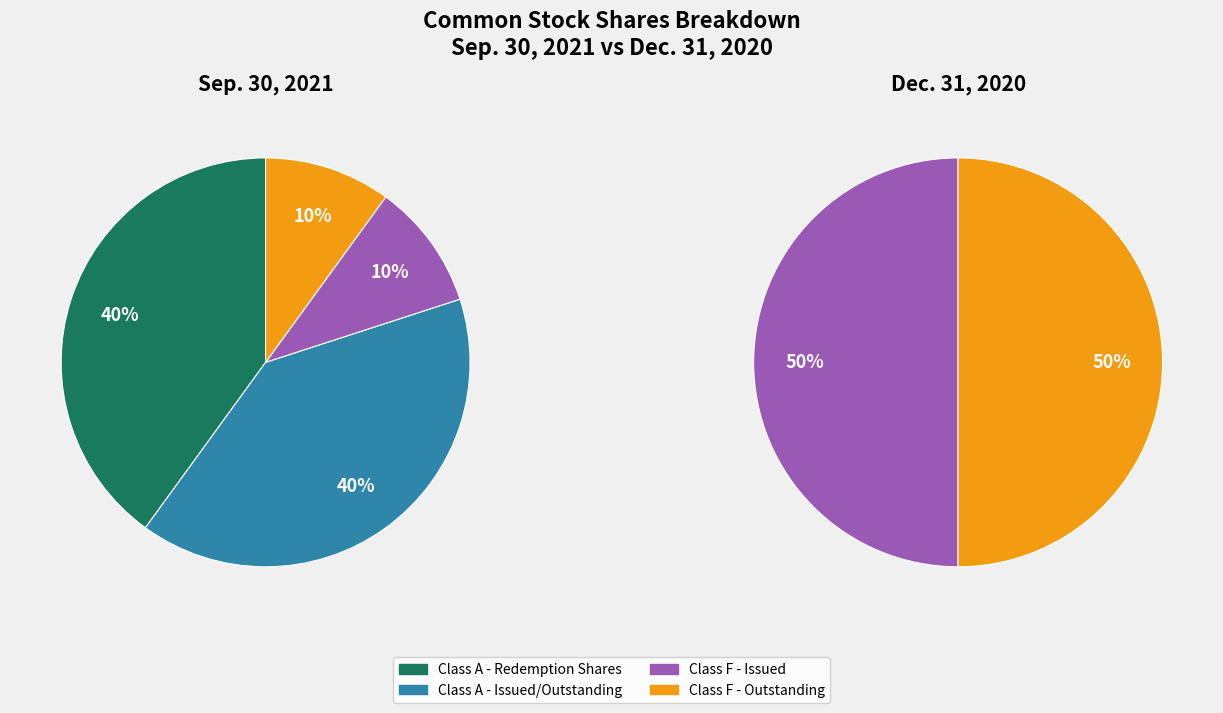

Count the number of slices in the pie.

4